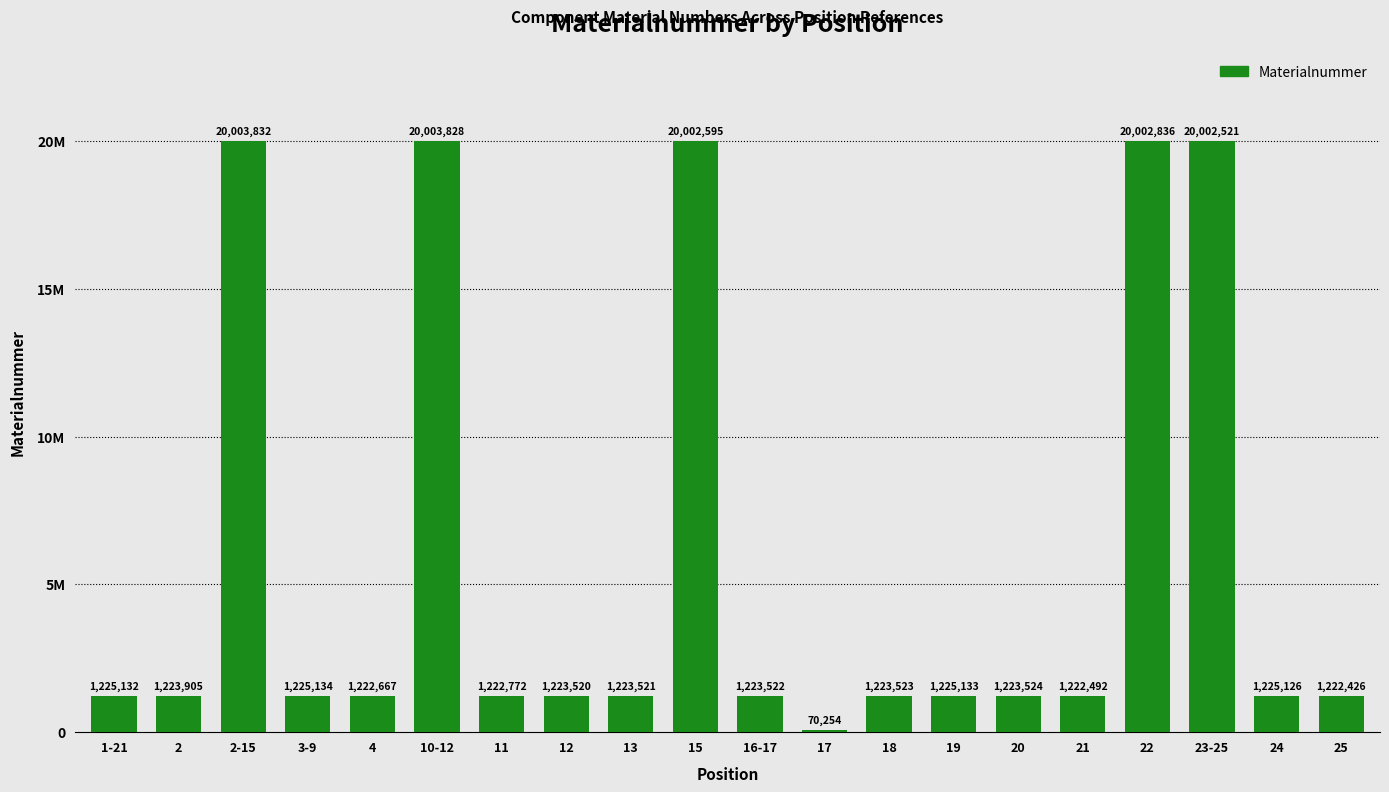

Are the bars horizontal?

No